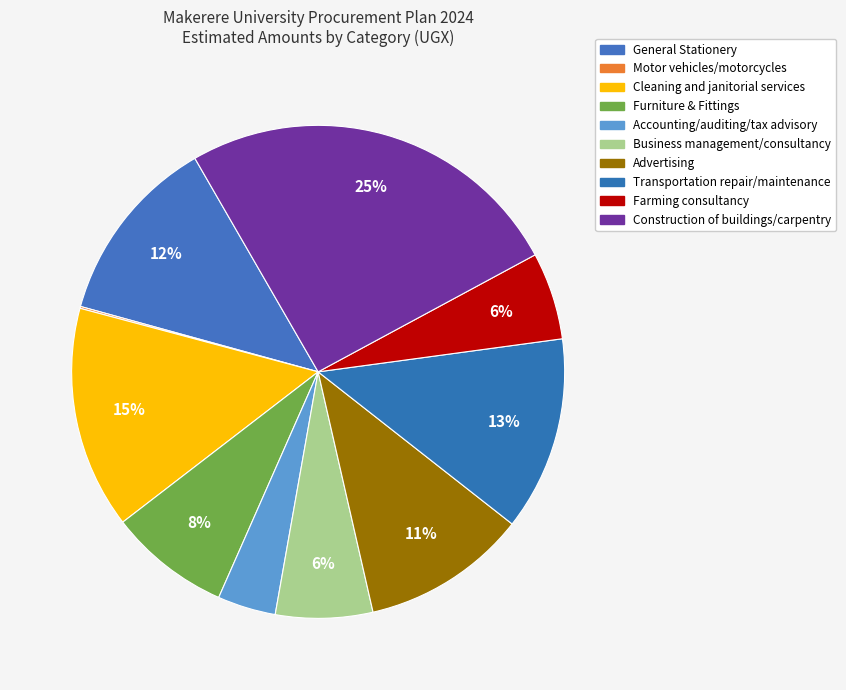

What is the smallest slice in the pie chart?

Motor vehicles/motorcycles